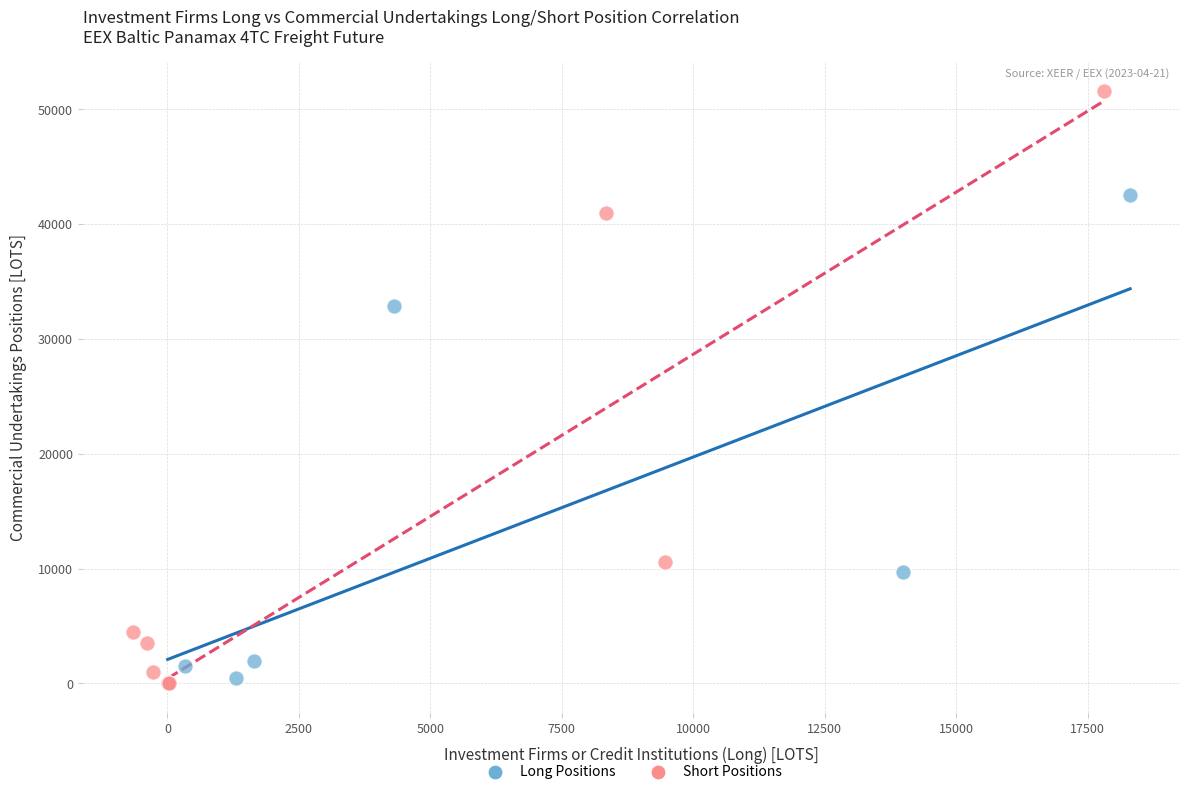

What are all the series names shown in the legend?

Long Positions, Short Positions